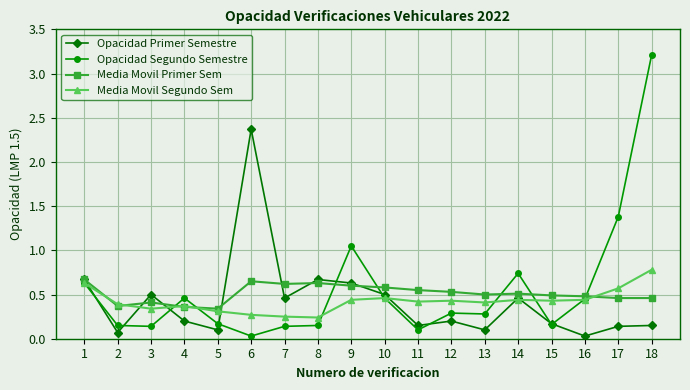

Which series has the largest range (max minus min)?

Opacidad Segundo Semestre